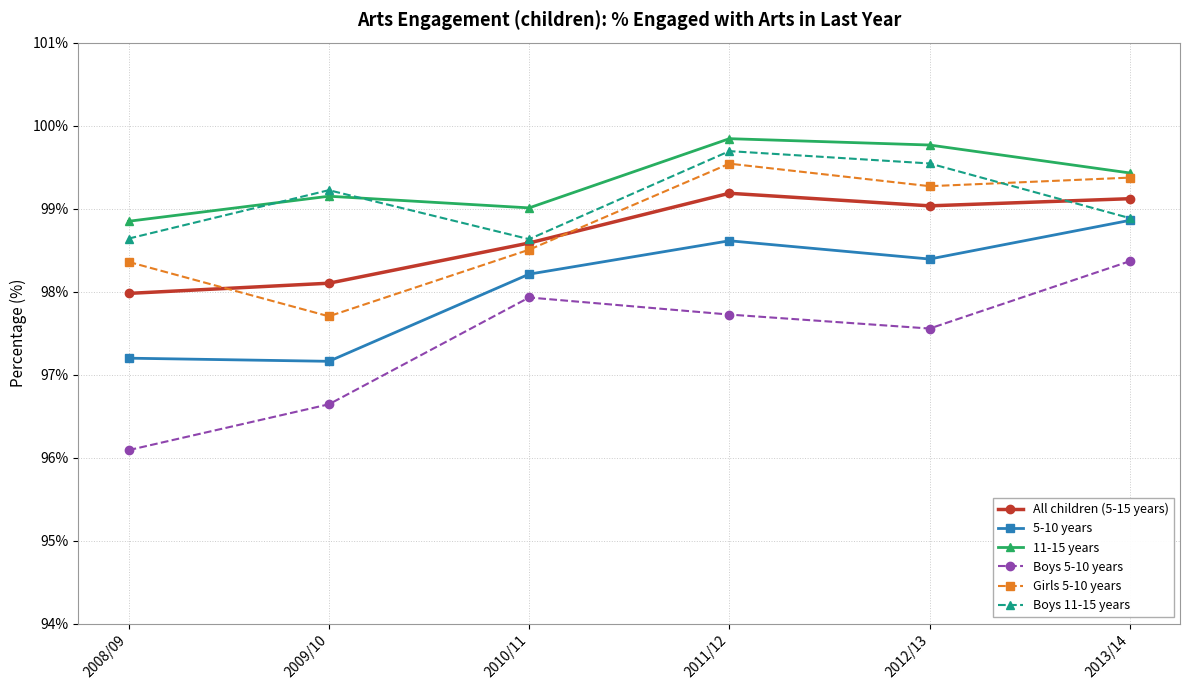

What is the minimum value for Boys 5-10 years?

96.1